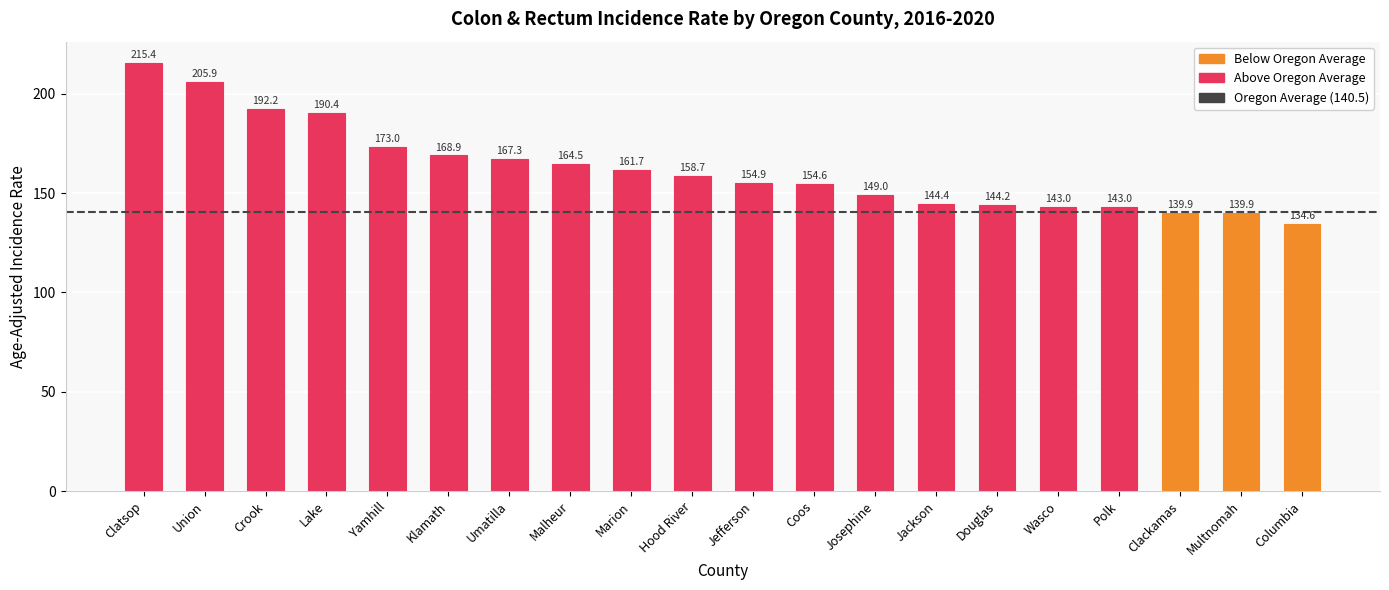

Reading left to right, list all the values displayed in this chart.

Clatsop=215.4	Union=205.9	Crook=192.2	Lake=190.4	Yamhill=173.0	Klamath=168.9	Umatilla=167.3	Malheur=164.5	Marion=161.7	Hood River=158.7	Jefferson=154.9	Coos=154.6	Josephine=149.0	Jackson=144.4	Douglas=144.2	Wasco=143.0	Polk=143.0	Clackamas=139.9	Multnomah=139.9	Columbia=134.6